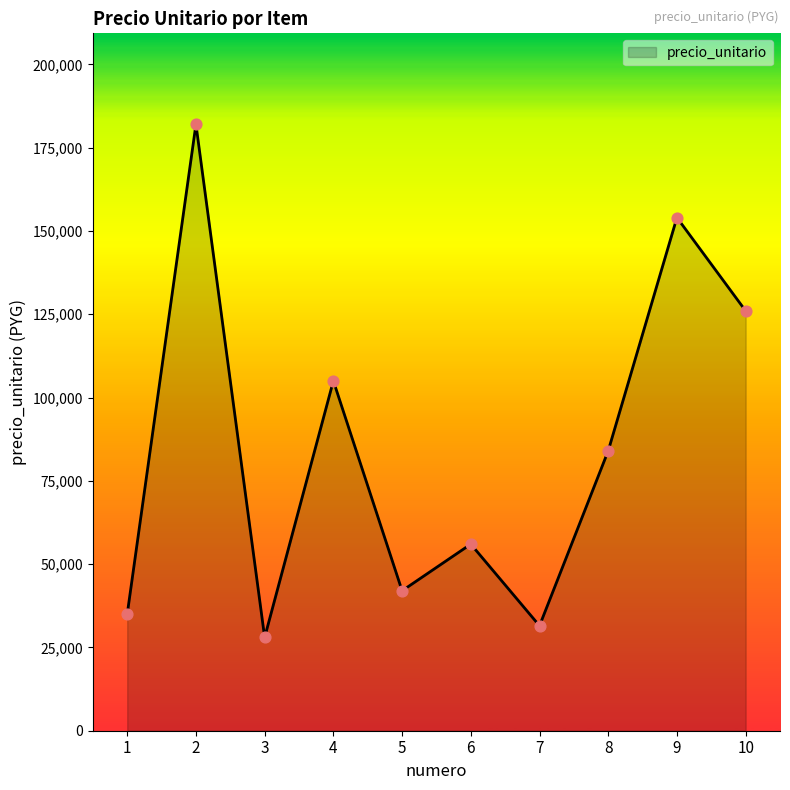

Approximately how many times larger is the value at 5 compared to 9?

0.3